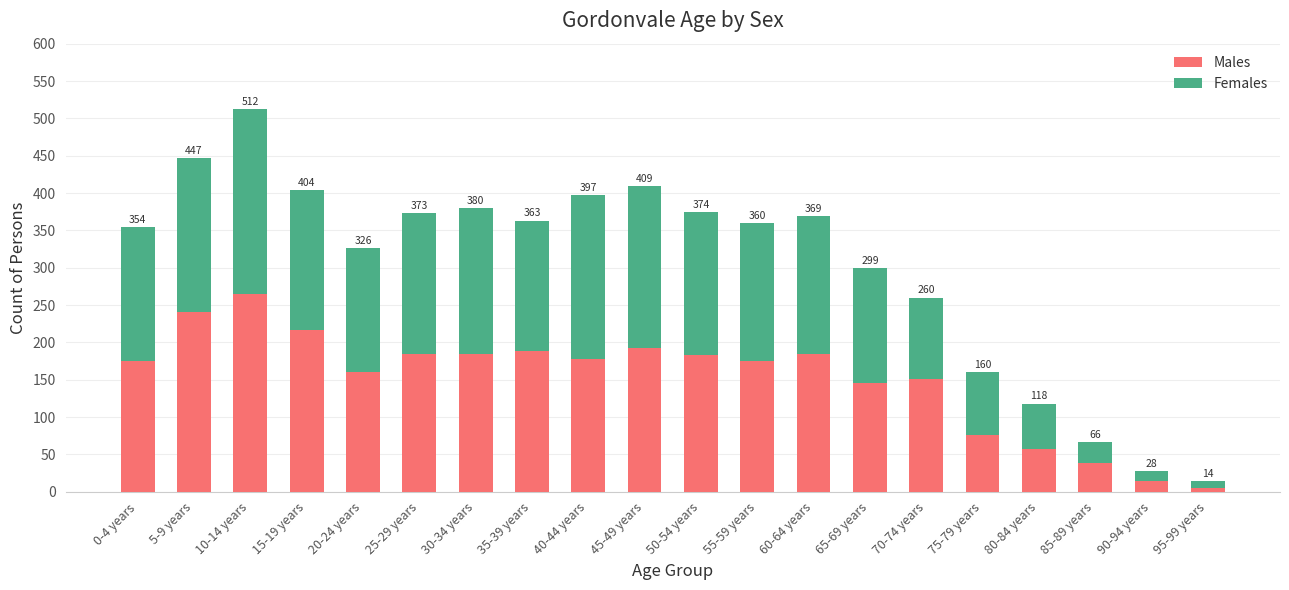

At which label does Females first exceed 185?

5-9 years